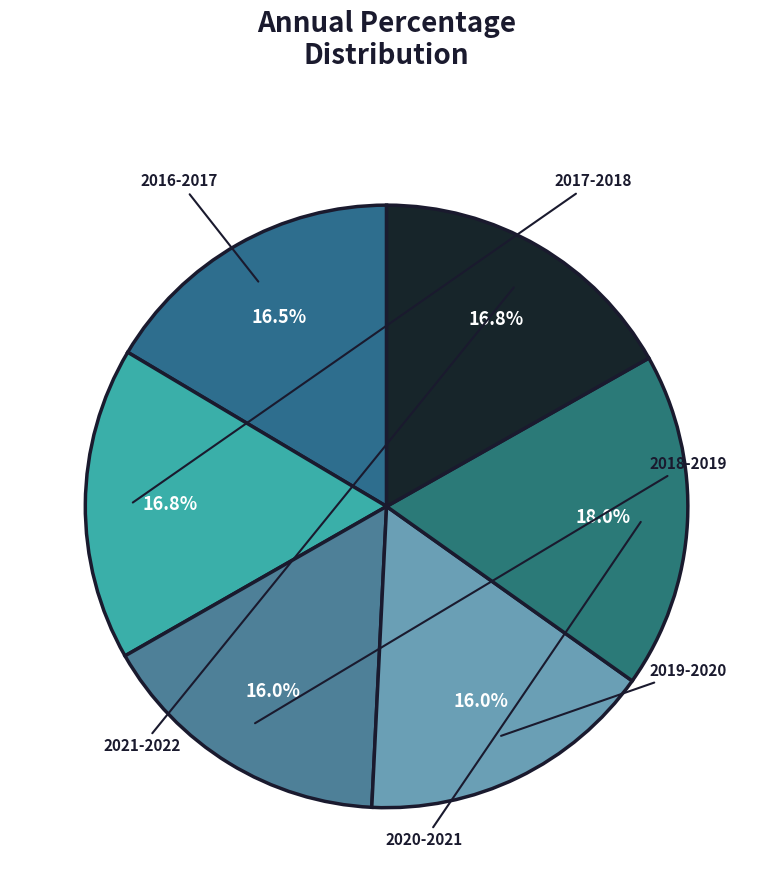

What is the ratio of the value at 2021-2022 to the value at 2017-2018?

1.0